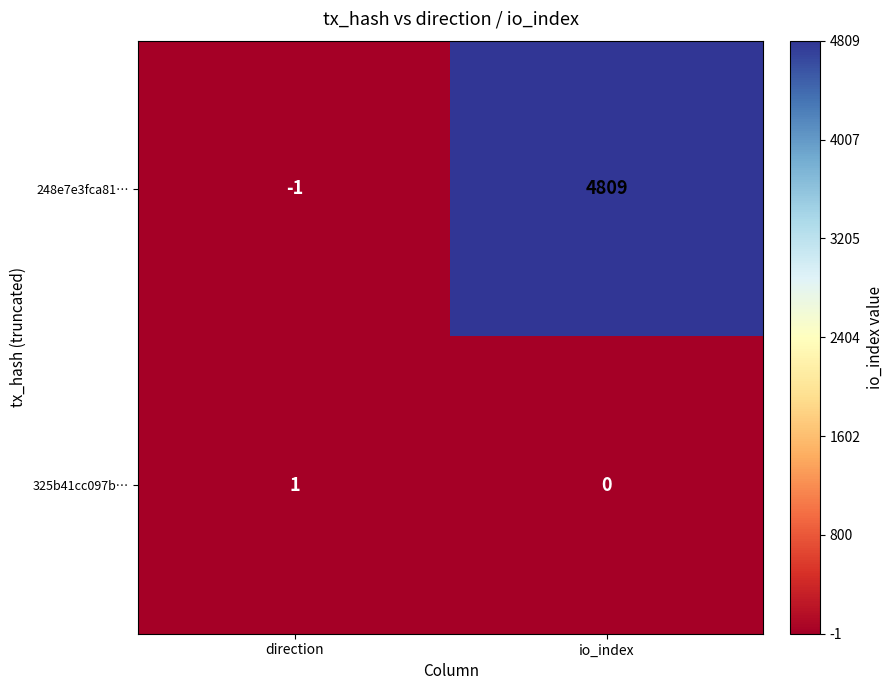

Reading right to left, list all the values displayed in this chart.

248e7e3fca81…: 4809	-1
325b41cc097b…: 0	1